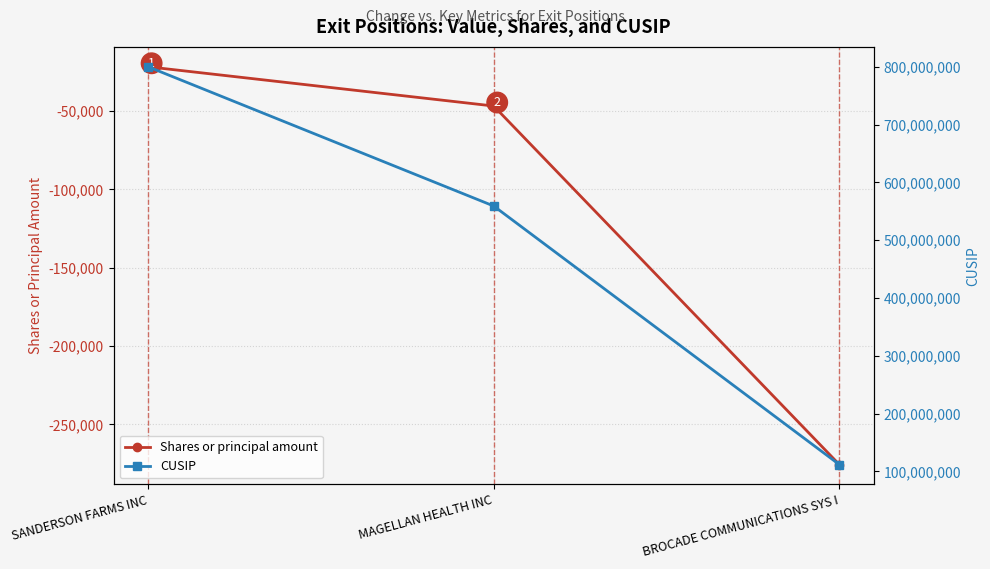

The value of CUSIP at BROCADE COMMUNICATIONS SYS I is 111621306. True or false?

True